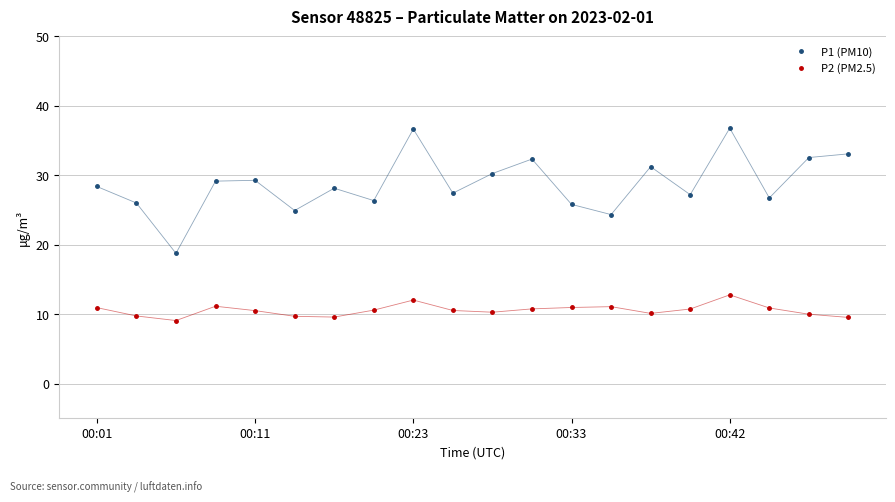

Which series has the largest total across all categories?

P1 (PM10)